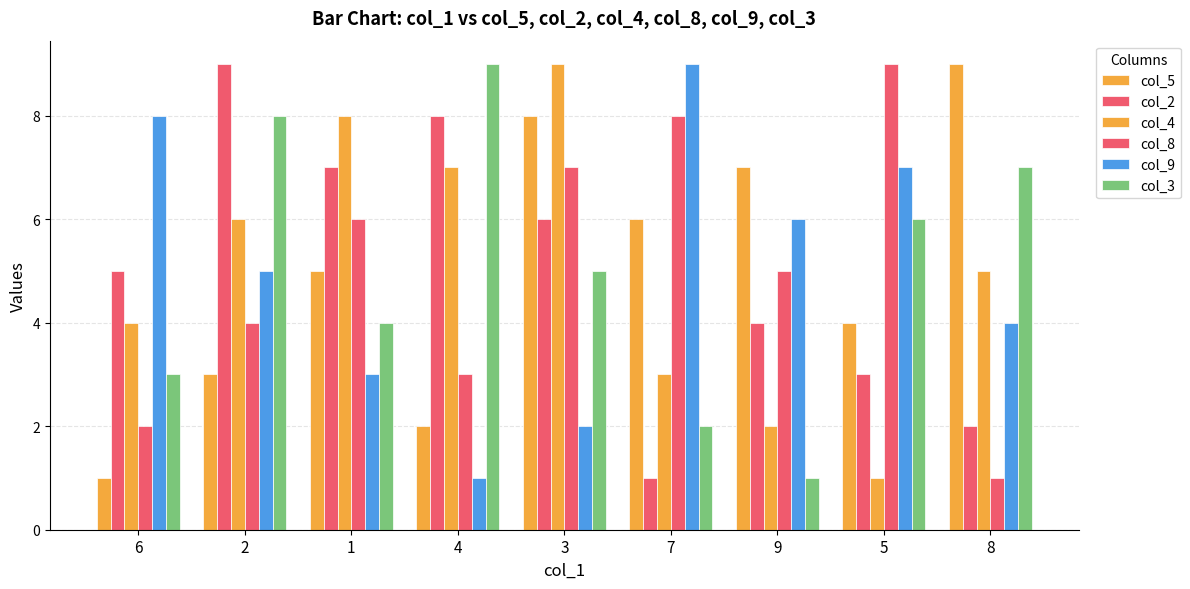

Reading right to left, extract all data points from this chart.

col_5: 8=9	5=4	9=7	7=6	3=8	4=2	1=5	2=3	6=1
col_2: 8=2	5=3	9=4	7=1	3=6	4=8	1=7	2=9	6=5
col_4: 8=5	5=1	9=2	7=3	3=9	4=7	1=8	2=6	6=4
col_8: 8=1	5=9	9=5	7=8	3=7	4=3	1=6	2=4	6=2
col_9: 8=4	5=7	9=6	7=9	3=2	4=1	1=3	2=5	6=8
col_3: 8=7	5=6	9=1	7=2	3=5	4=9	1=4	2=8	6=3